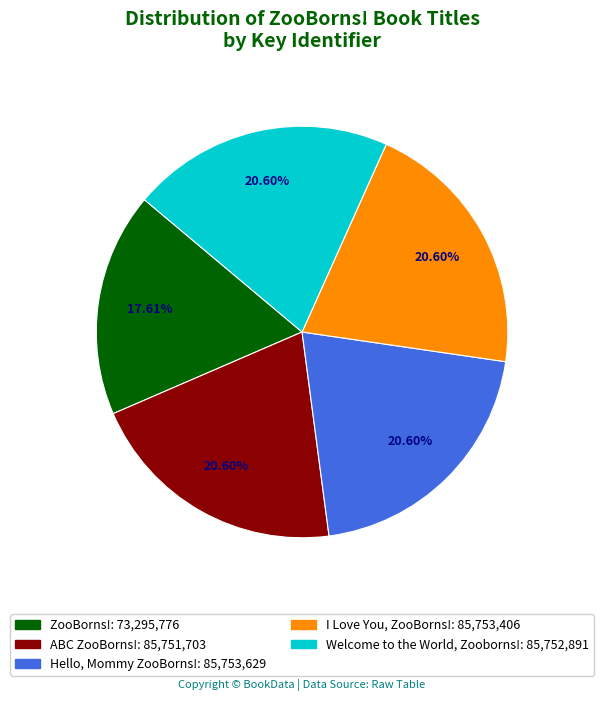

Which category has the smallest portion of the pie?

ZooBorns!